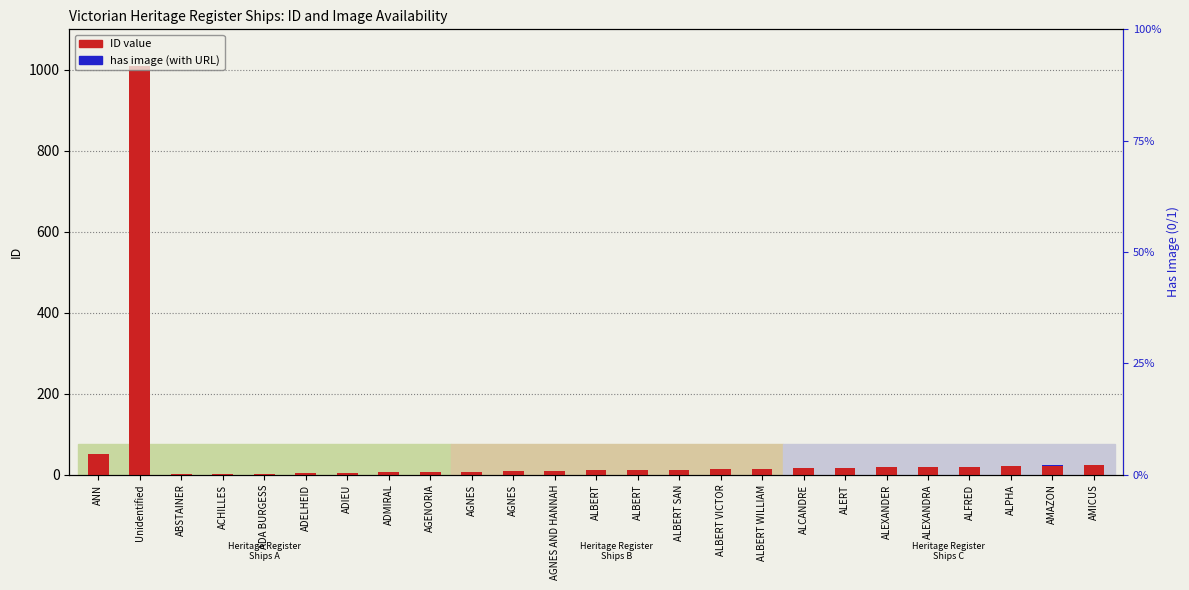

Where does the data first go above 13?

ANN